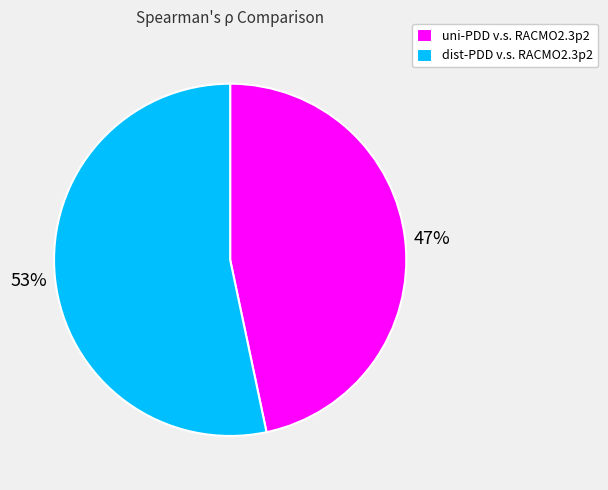

Between uni-PDD v.s. RACMO2.3p2 and dist-PDD v.s. RACMO2.3p2, which is larger?

dist-PDD v.s. RACMO2.3p2